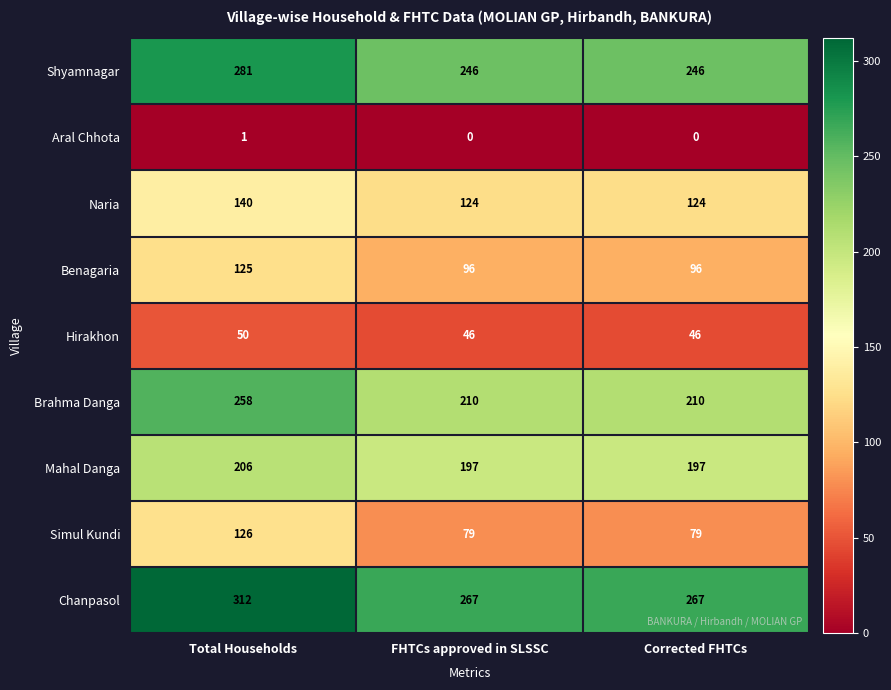

What is the difference between the highest and lowest values at FHTCs approved in SLSSC?

267